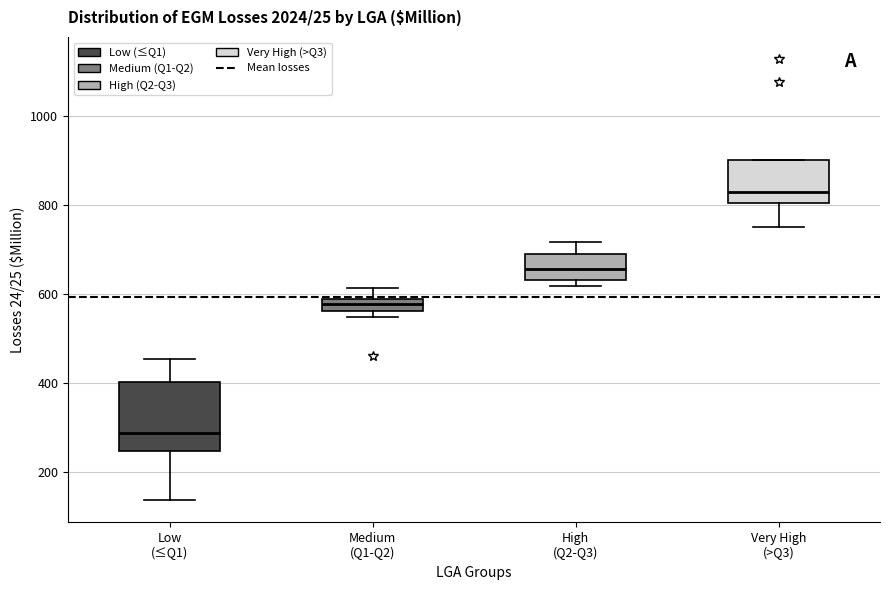

Where does the upper whisker of the box for Medium (Q1-Q2) end on the y-axis? The values are not printed on the chart, so give them approximately, as read against the axis.

620